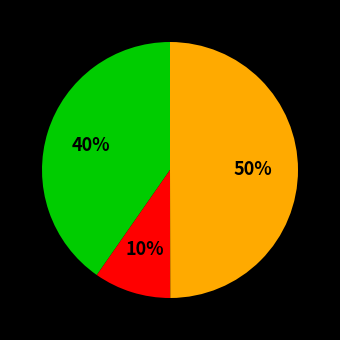

To the nearest percent, what is the average slice percentage?

33%